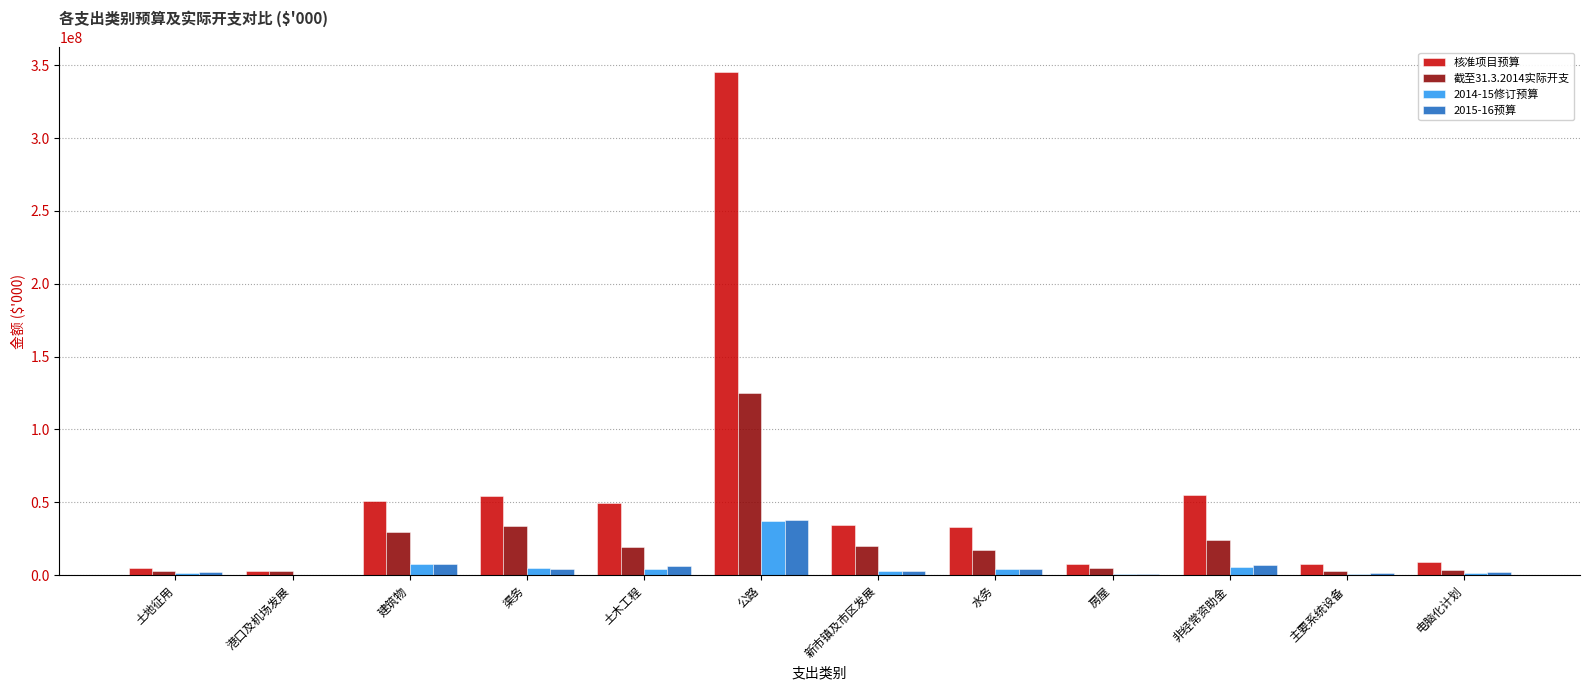

What is the difference between the 2014-15修订预算 values at 电脑化计划 and 主要系统设备?

1040631